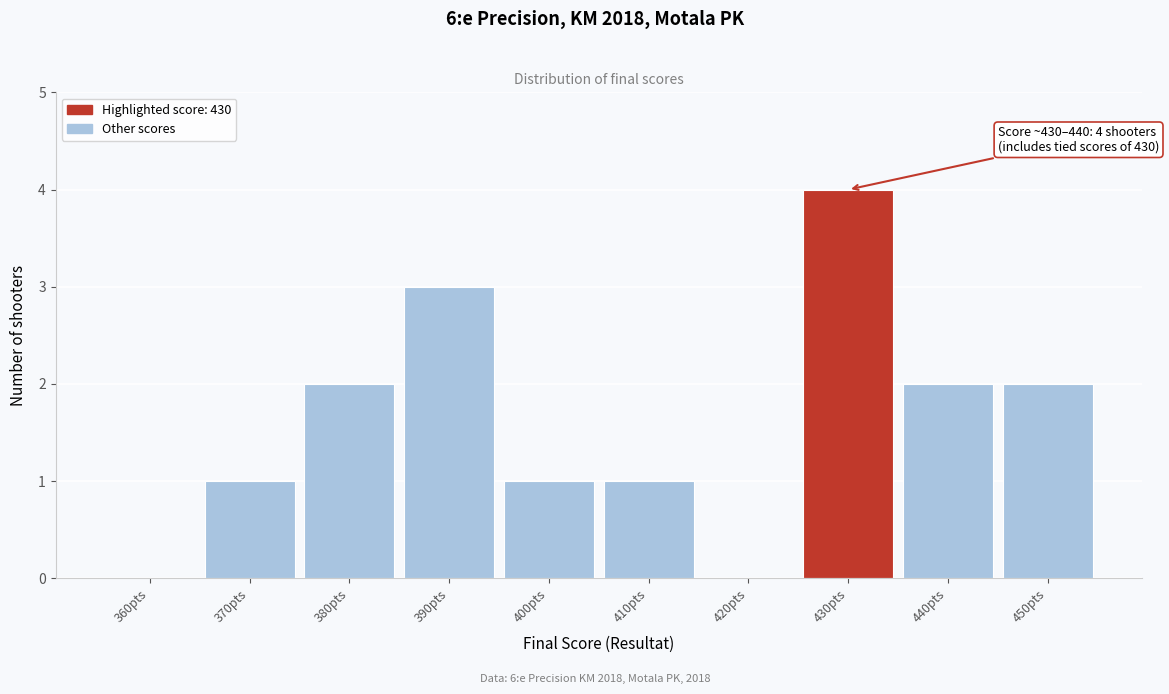

Reading left to right, what are all the values shown in this chart?

360pts=0	370pts=1	380pts=2	390pts=3	400pts=1	410pts=1	420pts=0	430pts=4	440pts=2	450pts=2